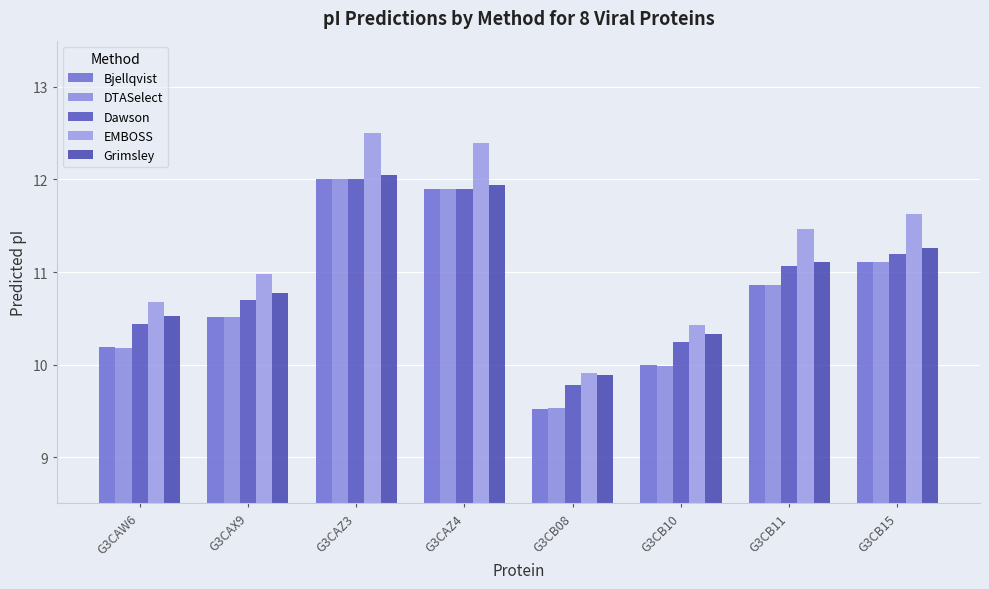

How many distinct data groups are displayed?

5